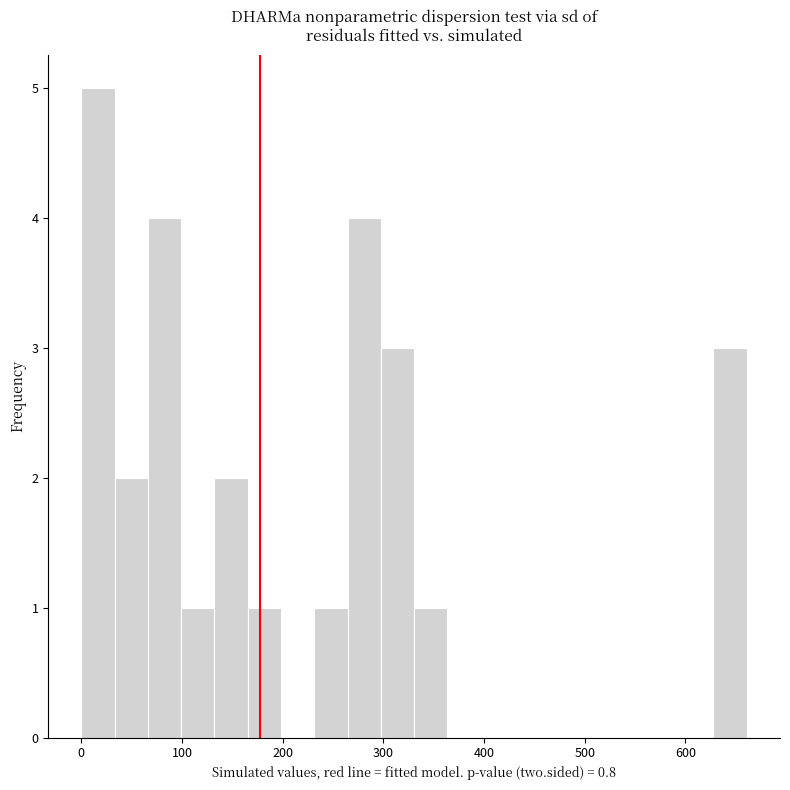

Read against the x-axis, roughly where is the centre of the tallest bar?

20